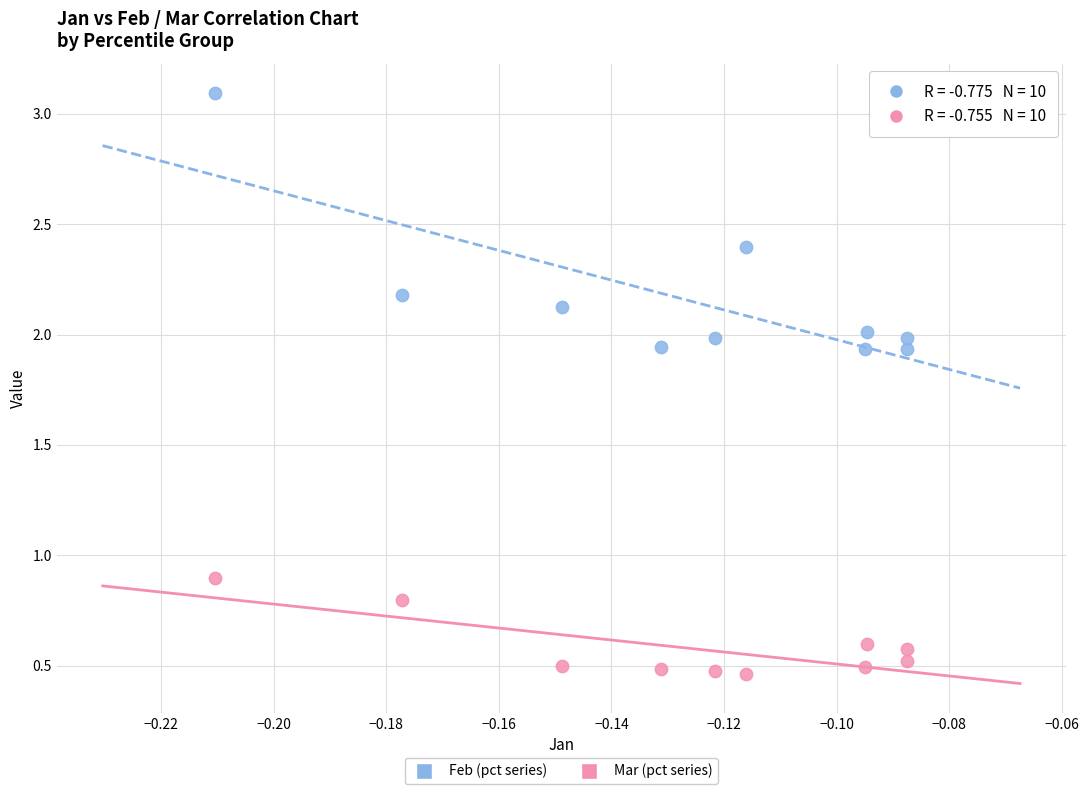

Which series contains the highest Y value?

Feb (pct series)